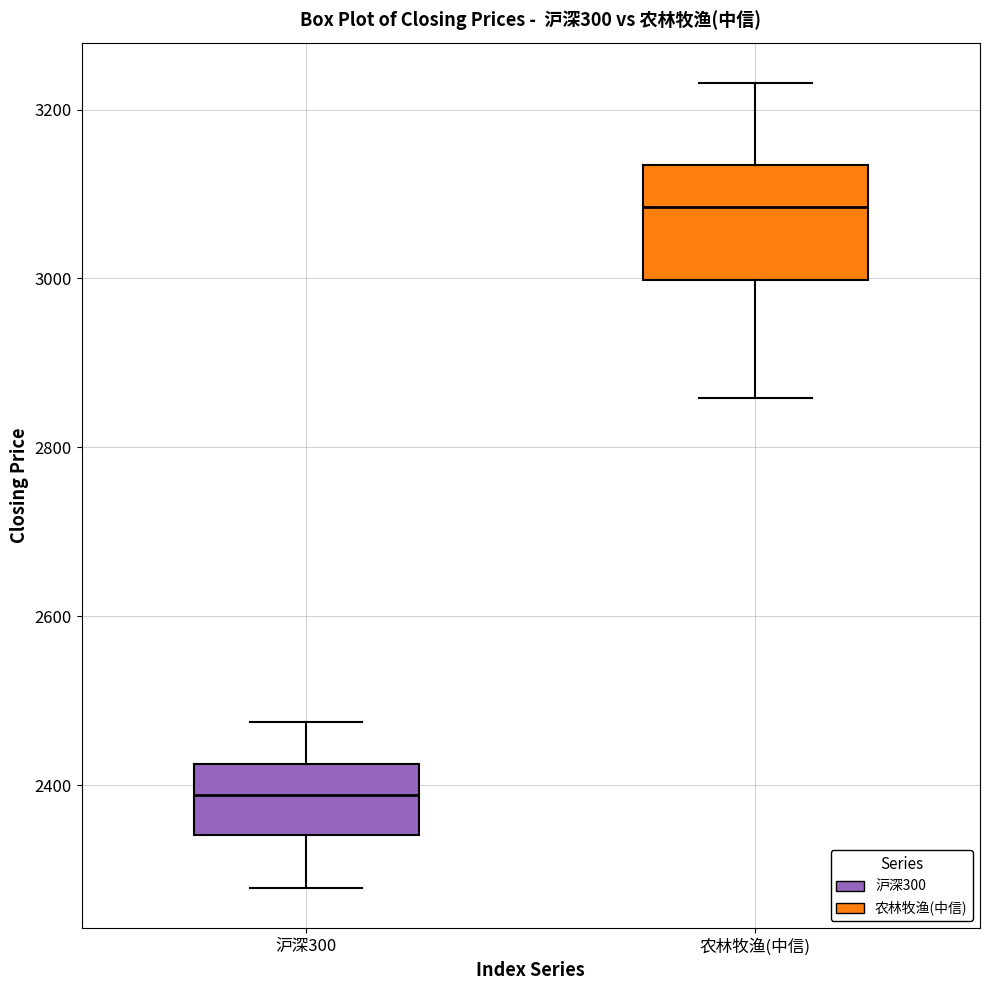

Reading left to right, transcribe this box plot: for each box, give where its median line is, the range the box spans, and where its two whiskers end, as read against the y-axis. The values are not printed on the chart, so give them approximately, as read against the axis.

沪深300: median 2380, box 2340 to 2420, whiskers 2280 to 2480
农林牧渔(中信): median 3080, box 3000 to 3140, whiskers 2860 to 3240